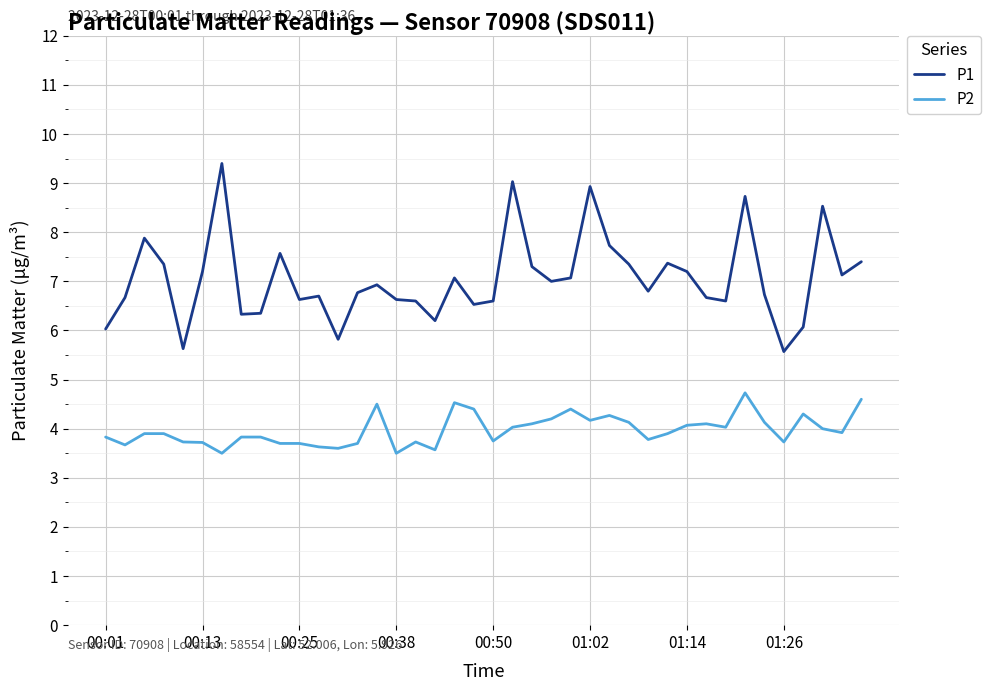

Does the chart have visible grid lines?

Yes